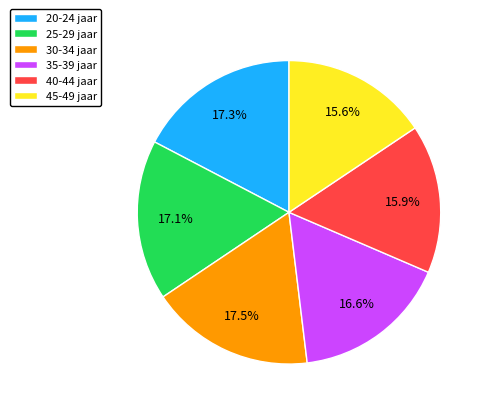

Do 25-29 jaar and 40-44 jaar together represent more than half of the pie?

No